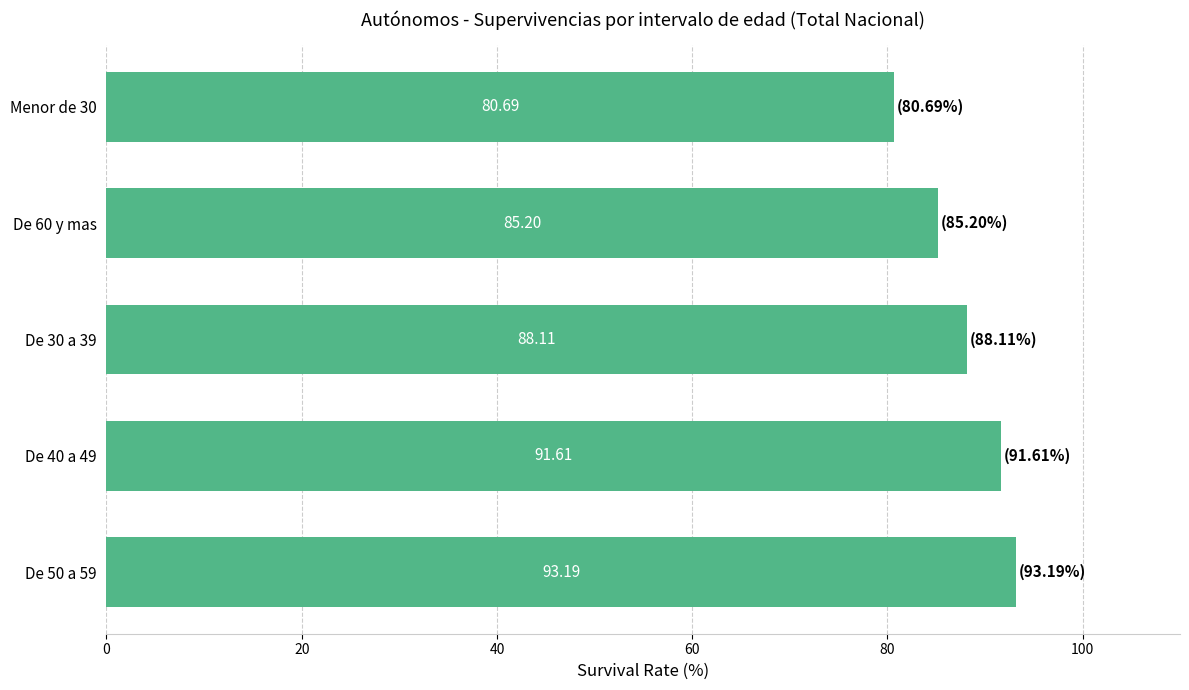

Which has a higher value, Menor de 30 or De 30 a 39?

De 30 a 39